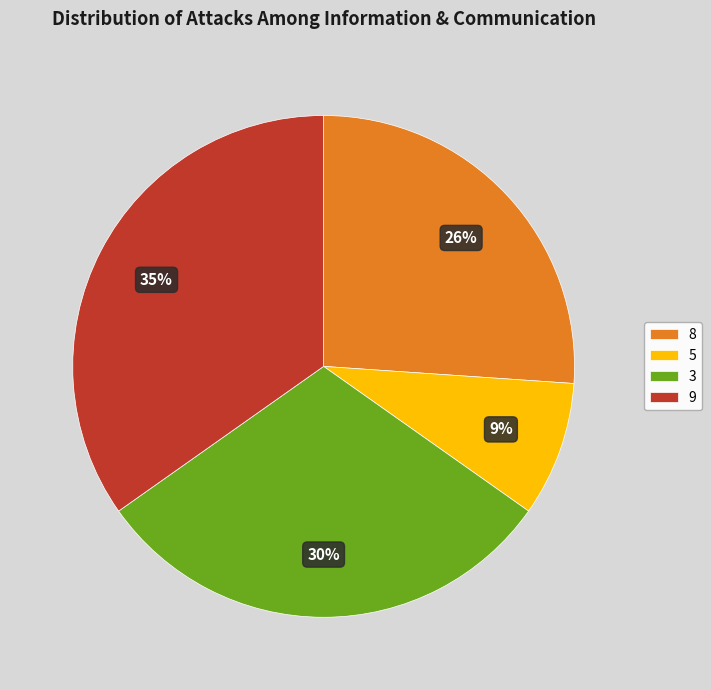

To the nearest percent, what is the average slice percentage?

25%